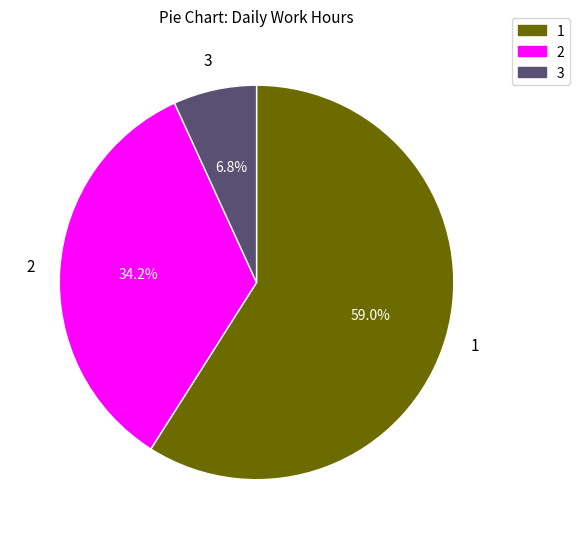

Does any single category account for the majority?

Yes